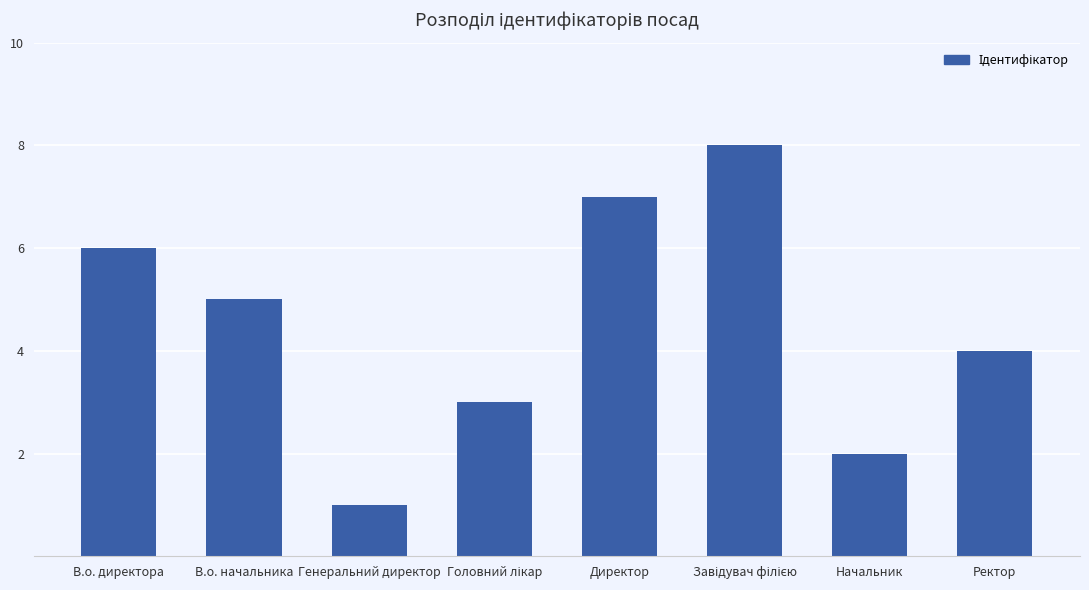

Reading left to right, extract all data points from this chart.

6	5	1	3	7	8	2	4